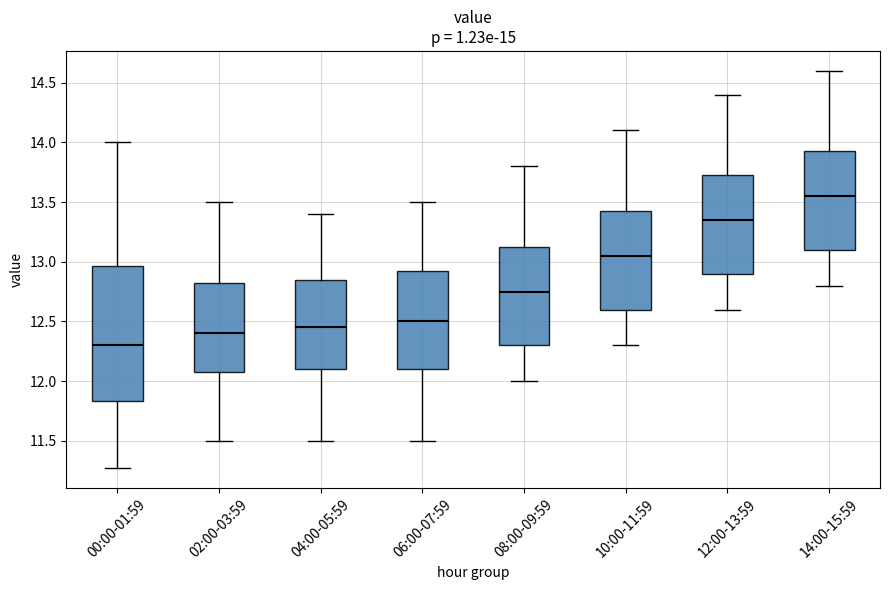

Which box is the tallest, from its lower edge to its upper edge?

00:00-01:59